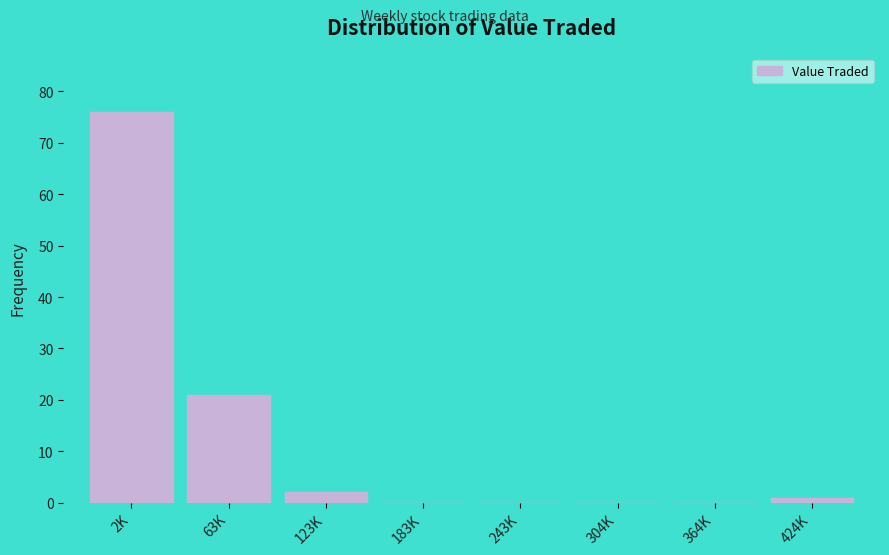

Reading right to left, transcribe all the data shown in this chart.

424K=1	364K=0	304K=0	243K=0	183K=0	123K=2	63K=21	2K=76